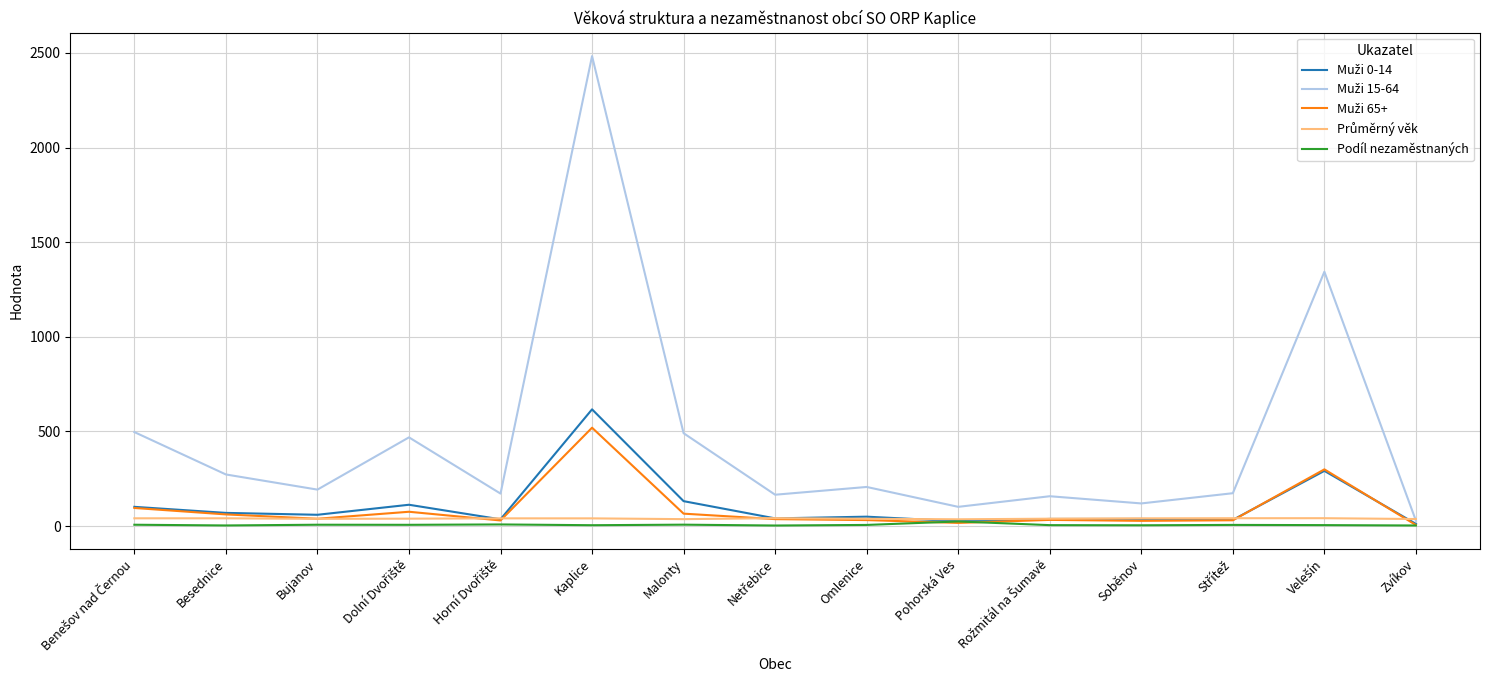

At which category is the sum across all series the highest?

Kaplice